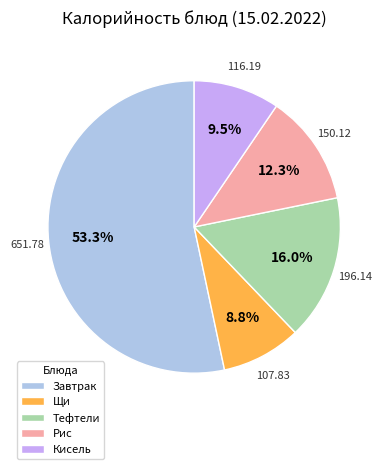

To the nearest percent, what is the difference between the largest and smallest slice percentages?

45%